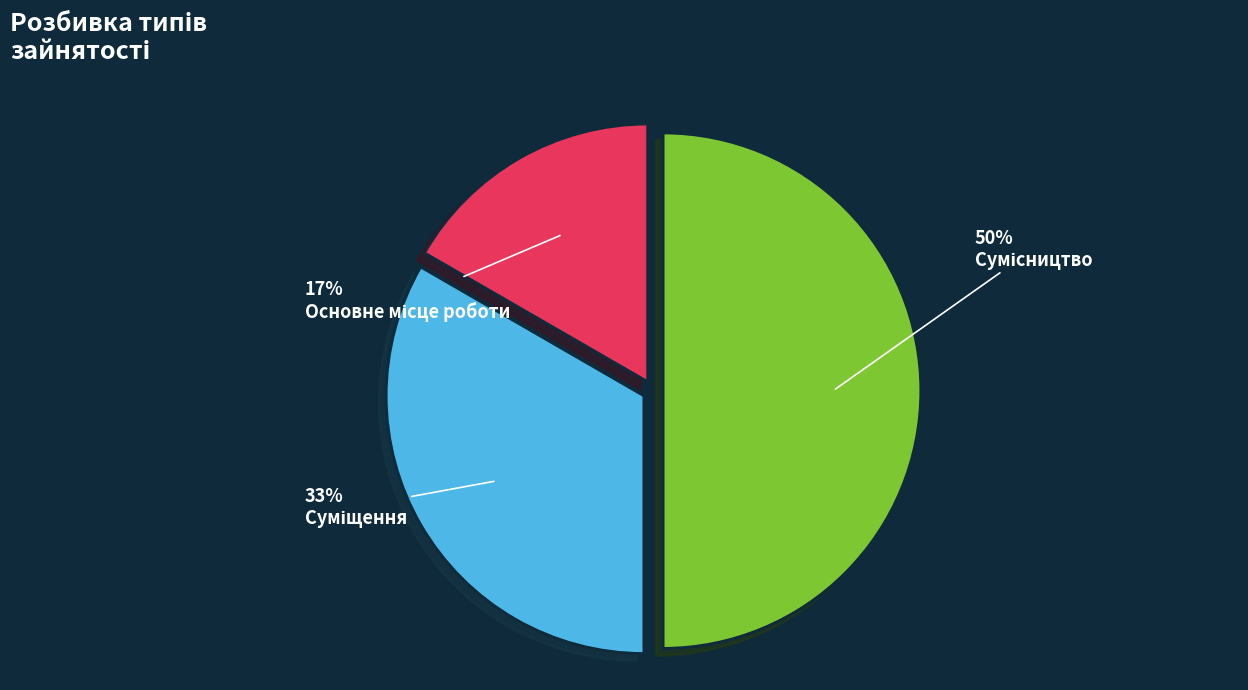

To the nearest percent, what is the average slice percentage?

33%